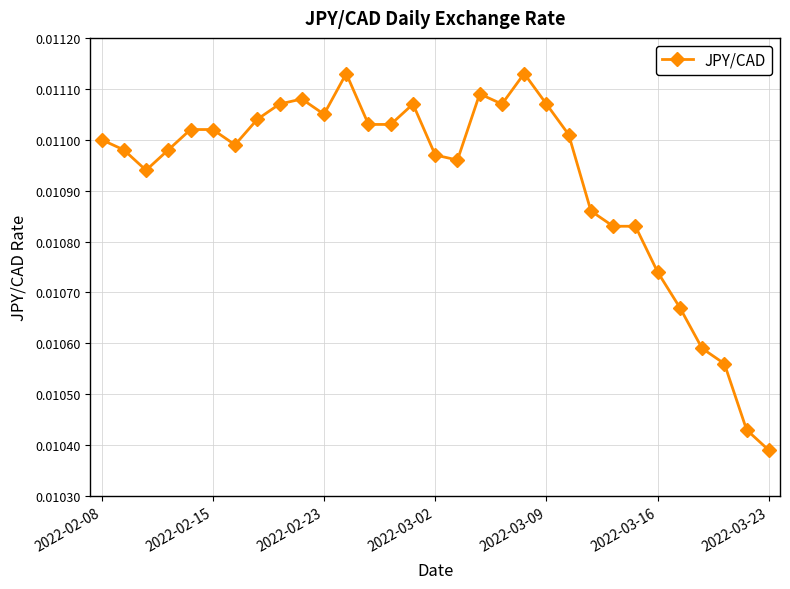

What is the sum of all values?

0.3